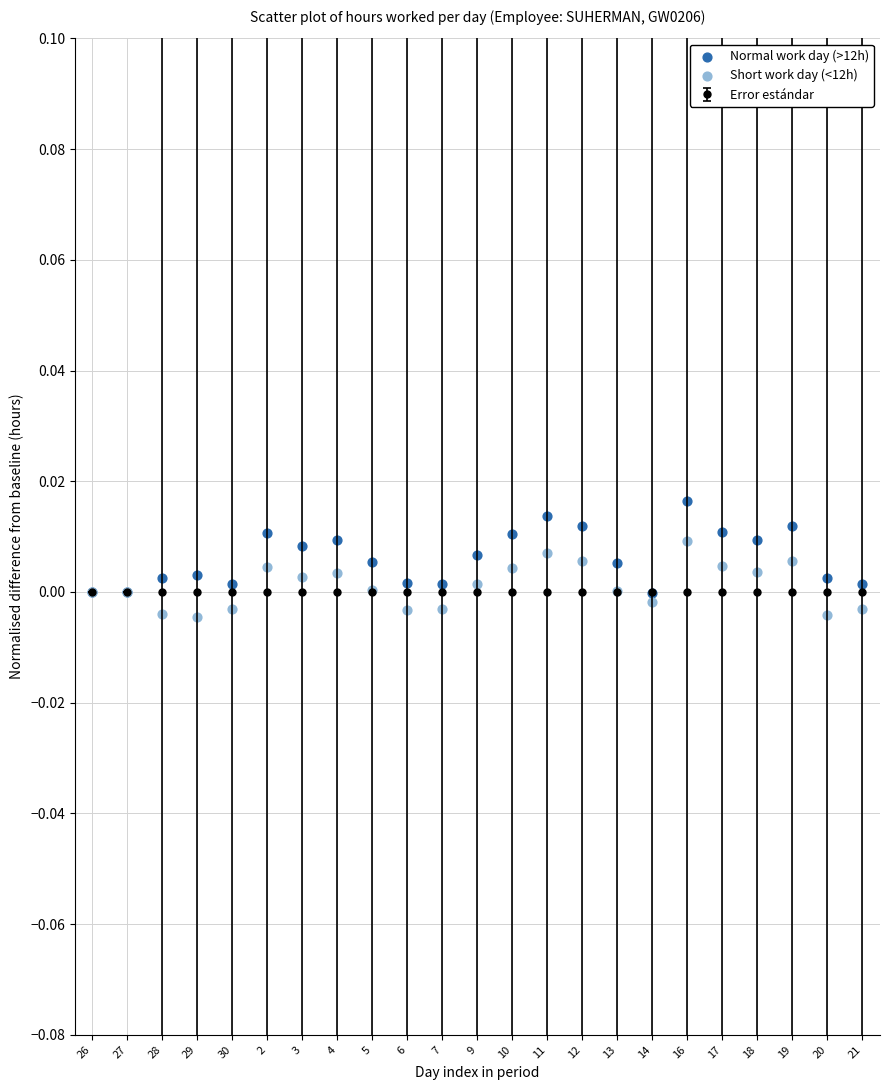

Which series has the largest Y range (max minus min)?

Normal work day (>12h)